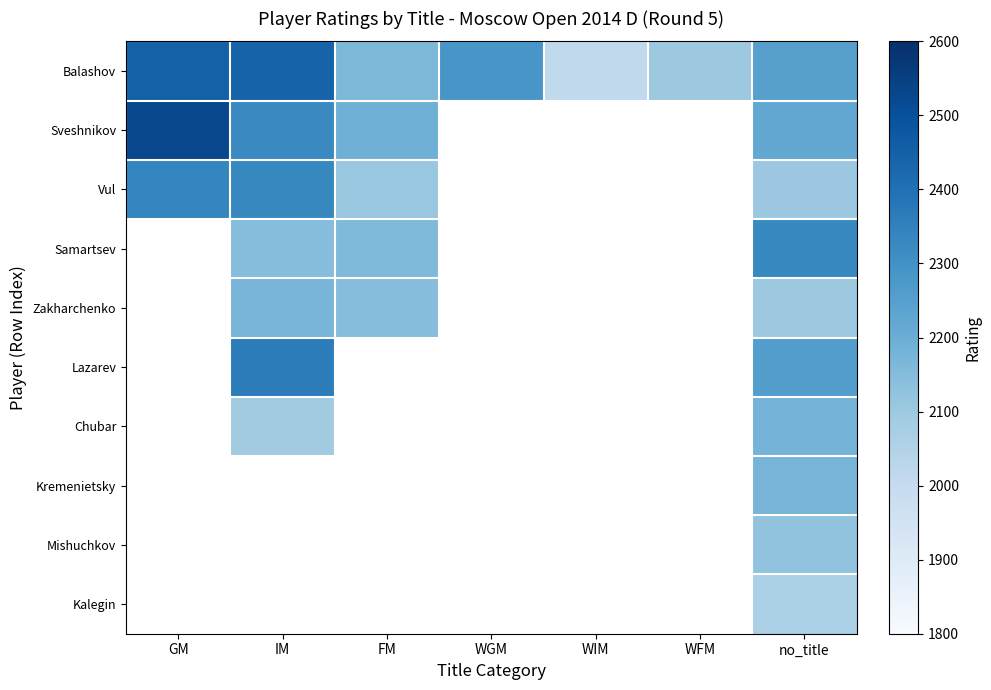

What is the approximate value of Balashov at IM?

2442.0